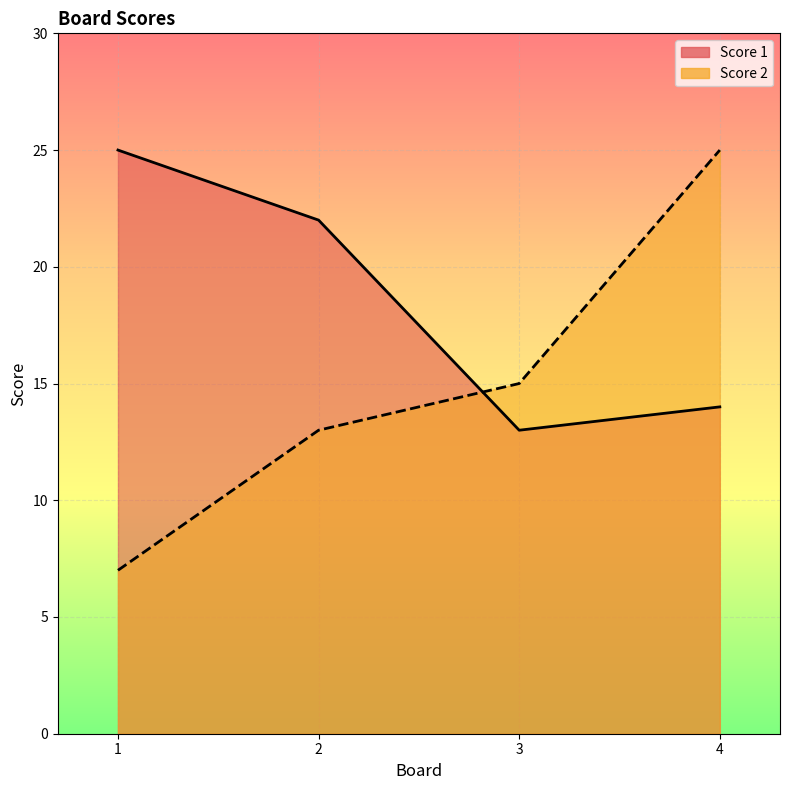

Is it true that Score 2 equals 3 at 2?

False